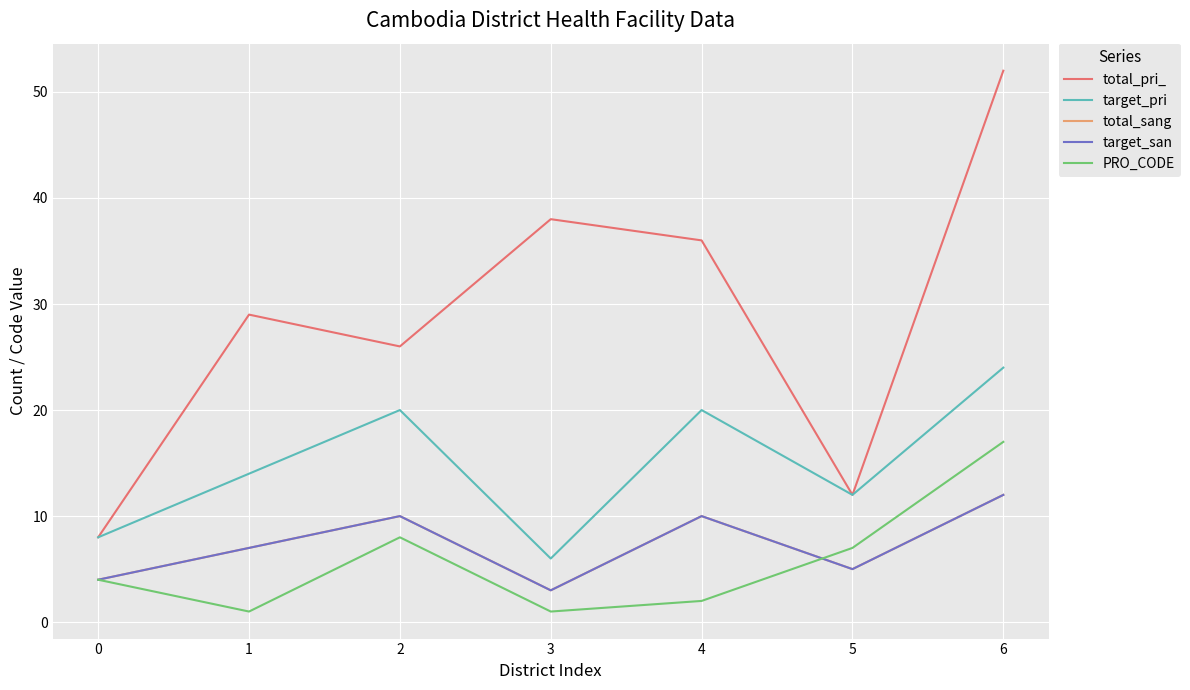

Where is the first local maximum for total_sang?

2